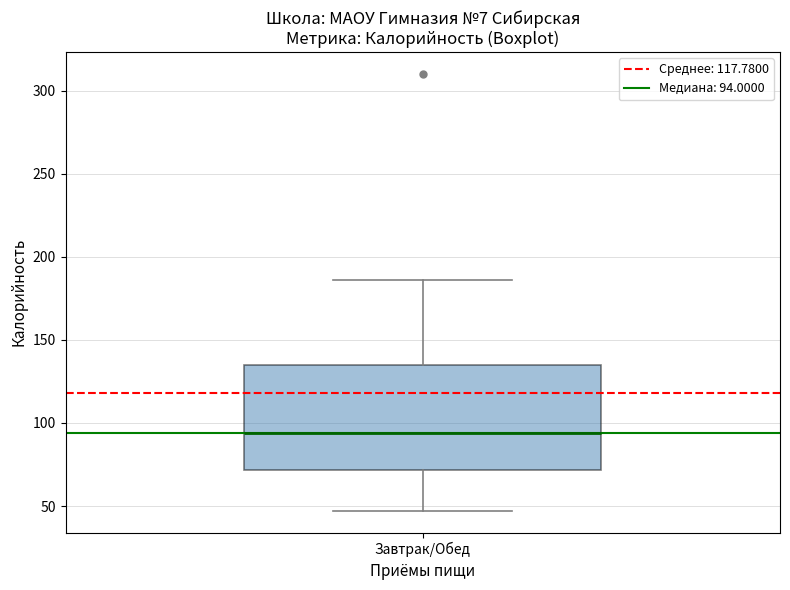

Transcribe this box plot: give where the median line is, the range the box spans, and where the two whiskers end, as read against the y-axis. The values are not printed on the chart, so give them approximately, as read against the axis.

median 95, box 70 to 135, whiskers 45 to 185